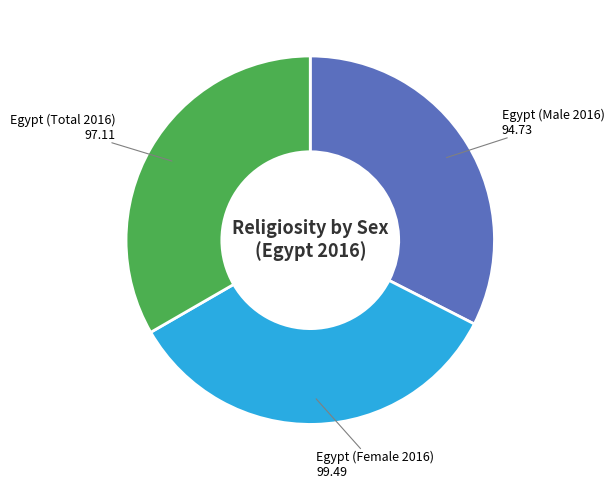

What is the ratio of the value at Egypt (Female 2016) to the value at Egypt (Total 2016)?

1.0